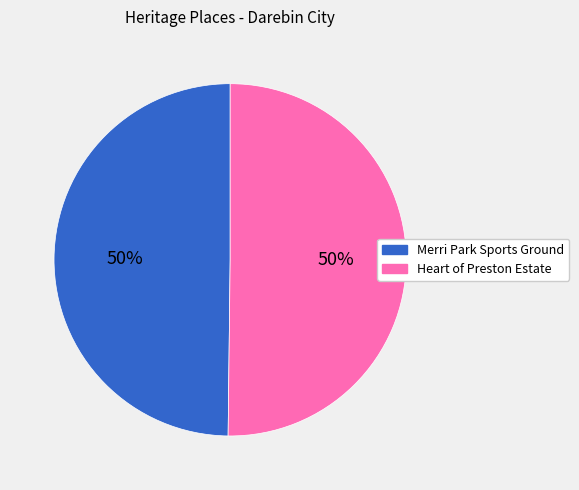

To the nearest percent, what is the average slice percentage?

50%